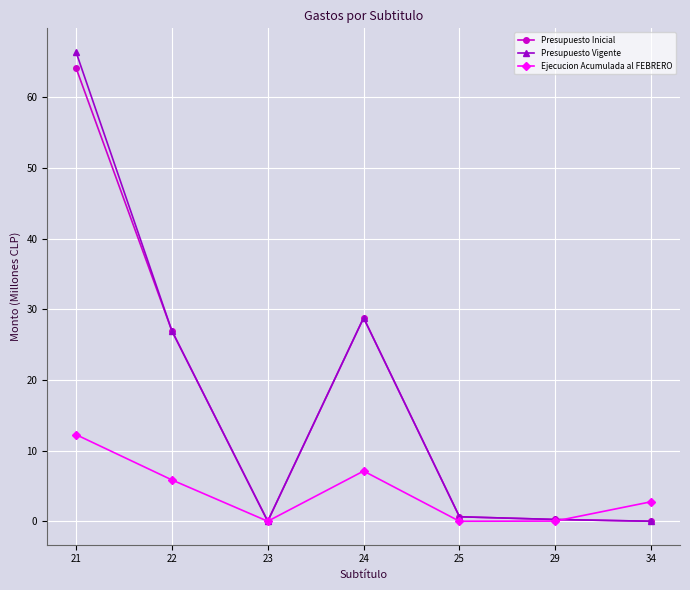

Which series has the largest range (max minus min)?

Presupuesto Vigente